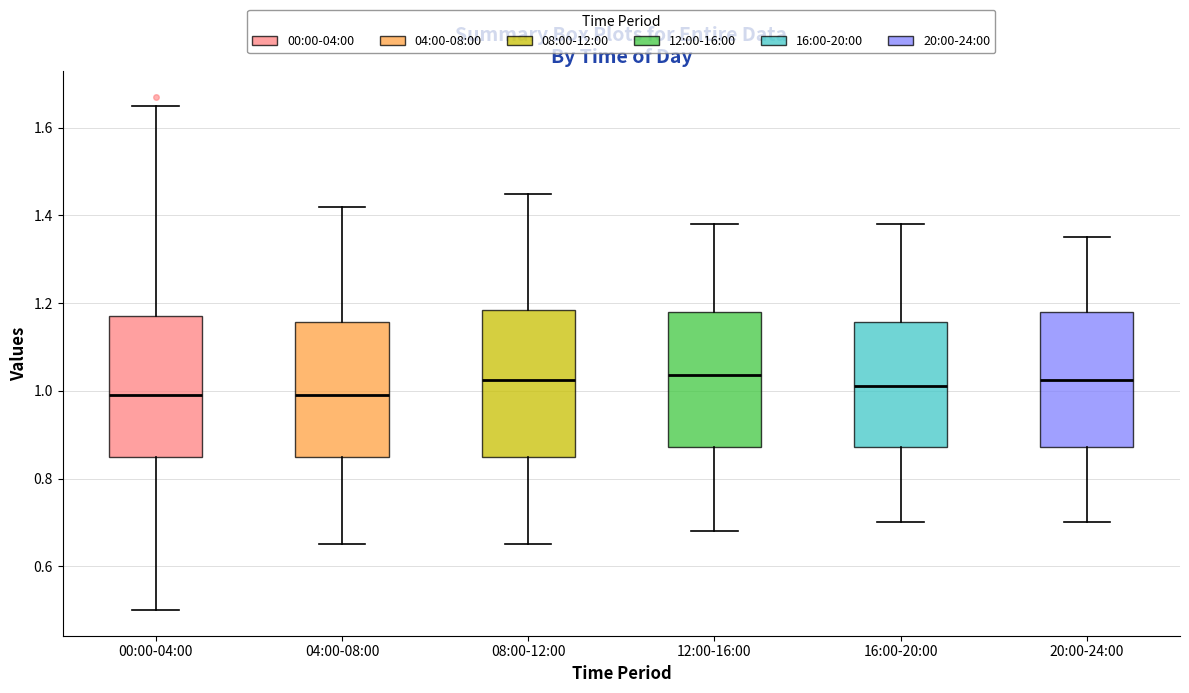

Reading left to right, transcribe this box plot: for each box, give where its median line is, the range the box spans, and where its two whiskers end, as read against the y-axis. The values are not printed on the chart, so give them approximately, as read against the axis.

00:00-04:00: median 1.00, box 0.86 to 1.18, whiskers 0.50 to 1.66
04:00-08:00: median 1.00, box 0.86 to 1.16, whiskers 0.66 to 1.42
08:00-12:00: median 1.02, box 0.86 to 1.18, whiskers 0.66 to 1.46
12:00-16:00: median 1.04, box 0.88 to 1.18, whiskers 0.68 to 1.38
16:00-20:00: median 1.02, box 0.88 to 1.16, whiskers 0.70 to 1.38
20:00-24:00: median 1.02, box 0.88 to 1.18, whiskers 0.70 to 1.36